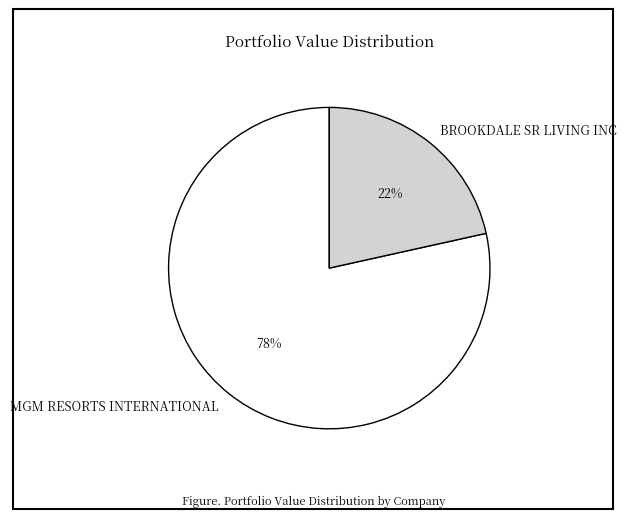

Which has a higher value, MGM RESORTS INTERNATIONAL or BROOKDALE SR LIVING INC?

MGM RESORTS INTERNATIONAL